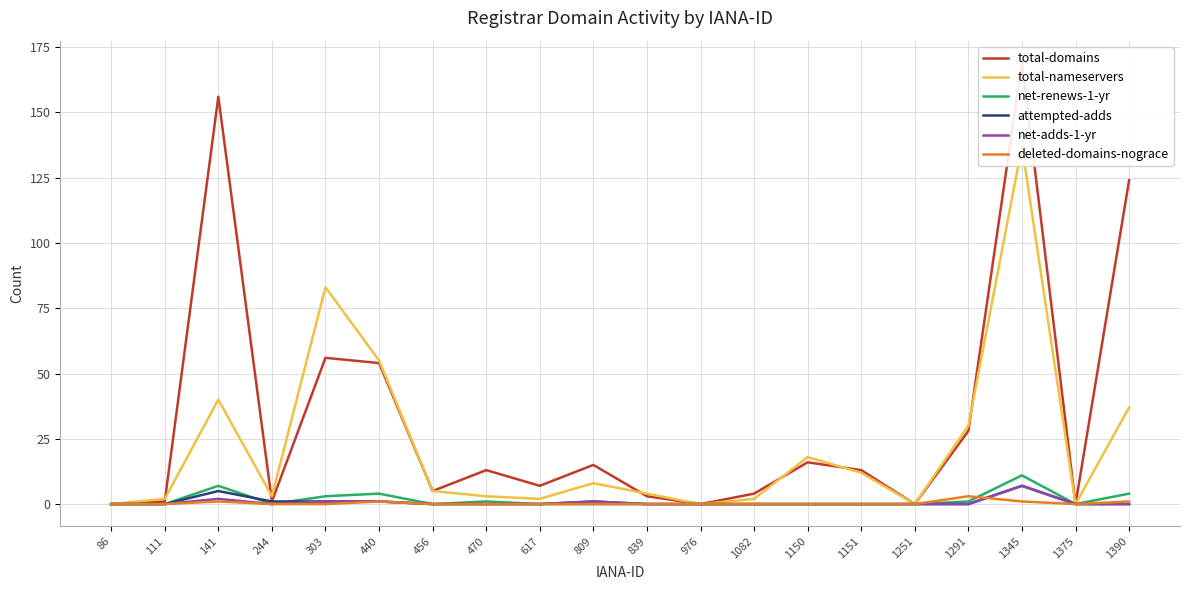

Reading left to right, extract all data points from this chart.

total-domains: 0	1	156	1	56	54	5	13	7	15	3	0	4	16	13	0	28	169	0	124
total-nameservers: 0	2	40	3	83	55	5	3	2	8	4	0	2	18	12	0	30	137	0	37
net-renews-1-yr: 0	0	7	0	3	4	0	1	0	0	0	0	0	0	0	0	1	11	0	4
attempted-adds: 0	0	5	1	1	1	0	0	0	1	0	0	0	0	0	0	0	7	0	0
net-adds-1-yr: 0	0	2	0	1	1	0	0	0	1	0	0	0	0	0	0	0	7	0	0
deleted-domains-nograce: 0	0	1	0	0	1	0	0	0	0	0	0	0	0	0	0	3	1	0	1